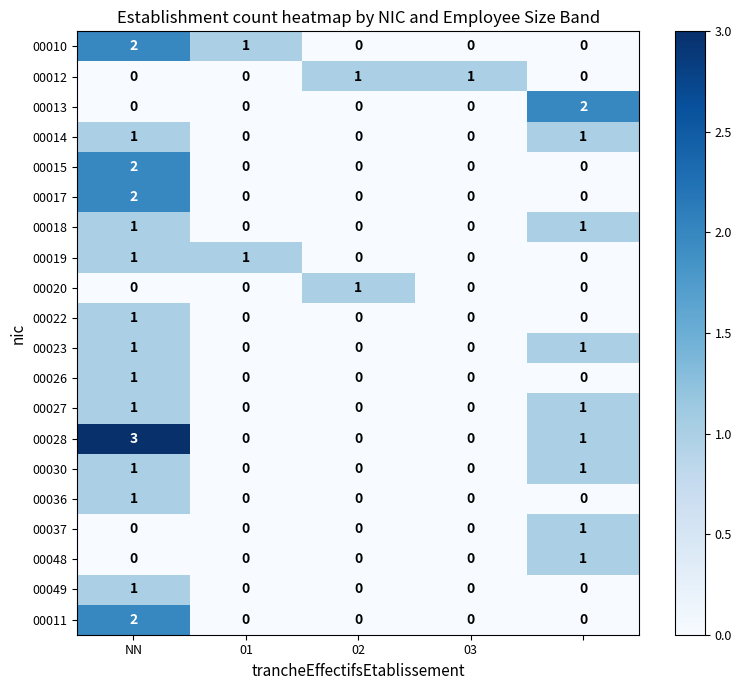

Which series has the widest spread of values?

00028